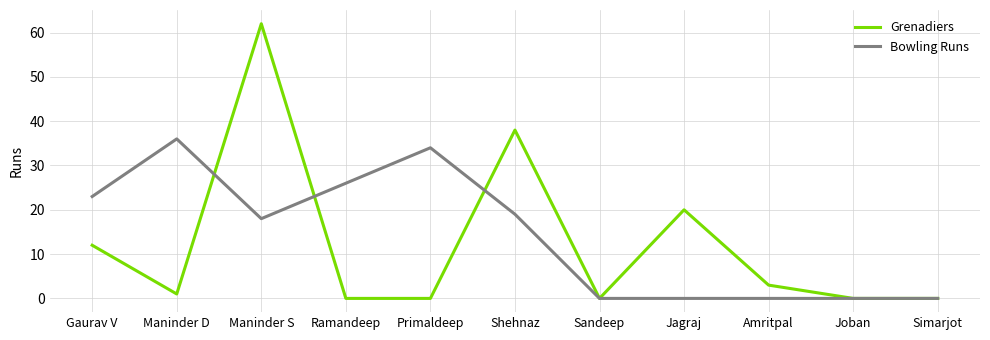

In Grenadiers, how many points are higher than both neighbors (excluding endpoints)?

3